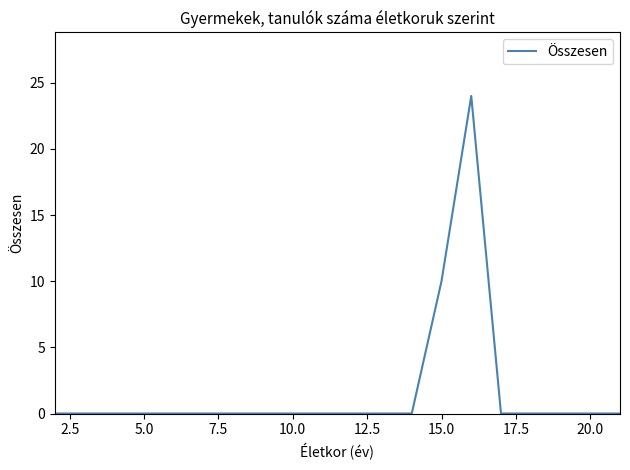

Reading right to left, what are all the values shown in this chart?

0	0	0	0	0	24	10	0	0	0	0	0	0	0	0	0	0	0	0	0